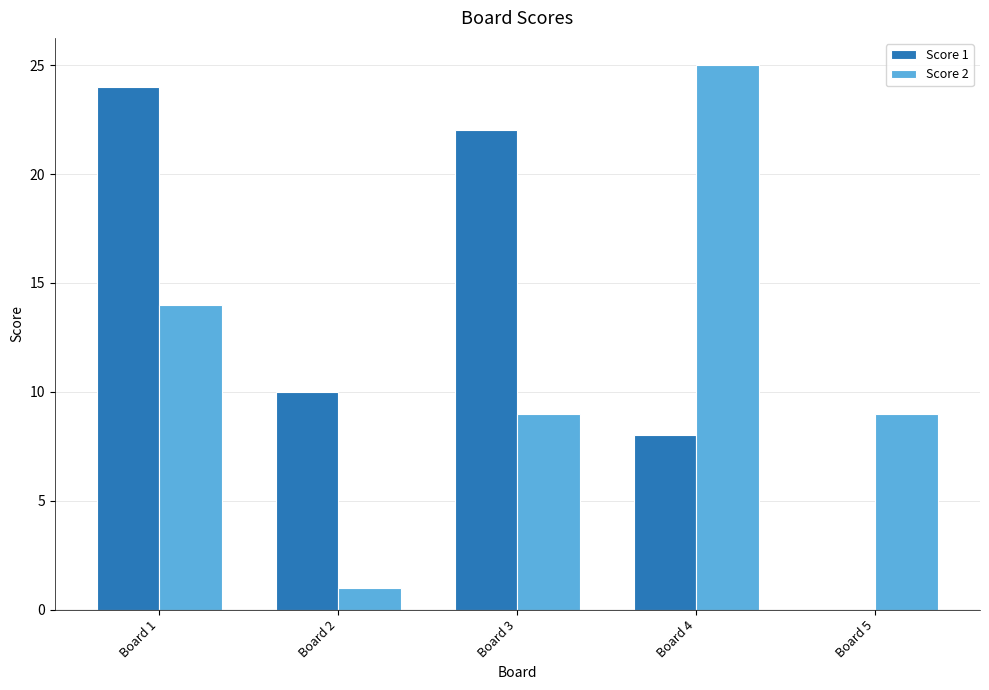

Read the Score 2 value at Board 5, to the nearest 10.

10